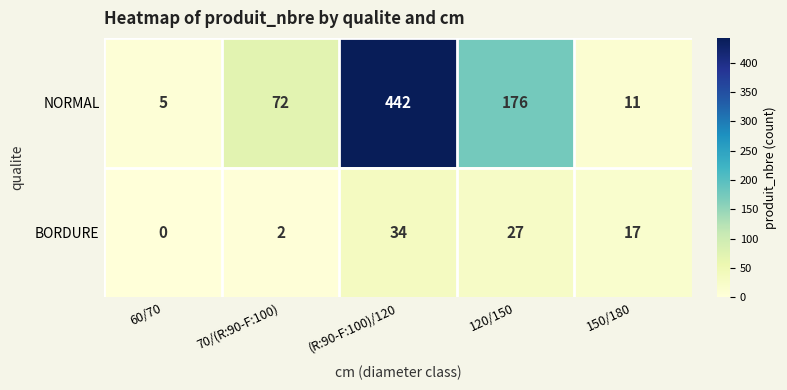

What is the difference between the BORDURE values at 120/150 and 70/(R:90-F:100)?

25